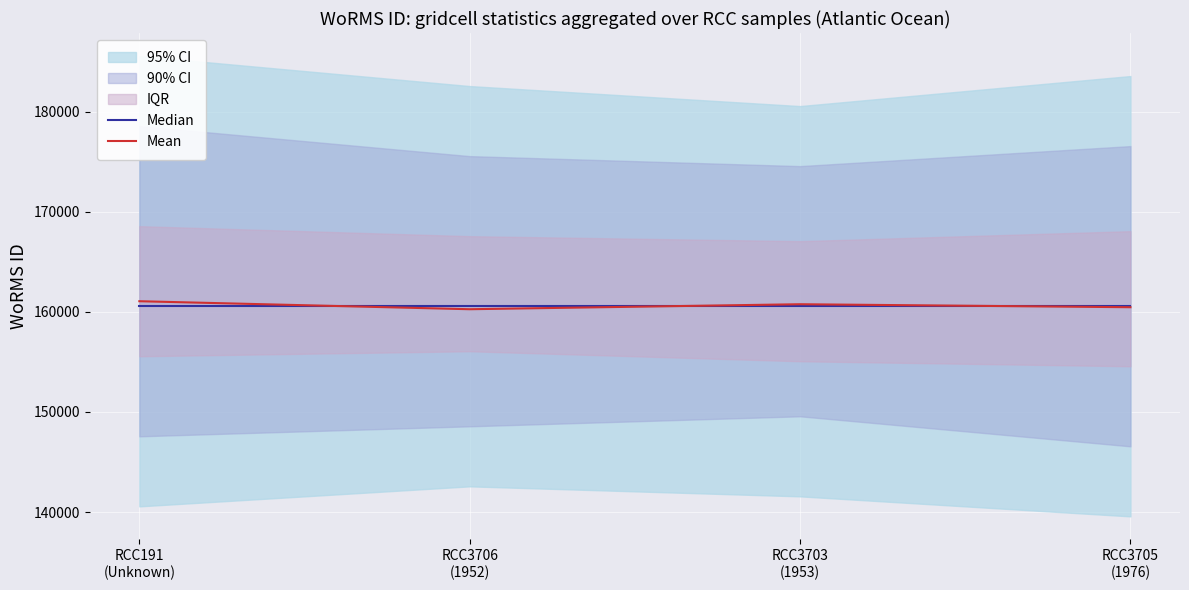

At which category is the sum across all series the highest?

RCC191
(Unknown)